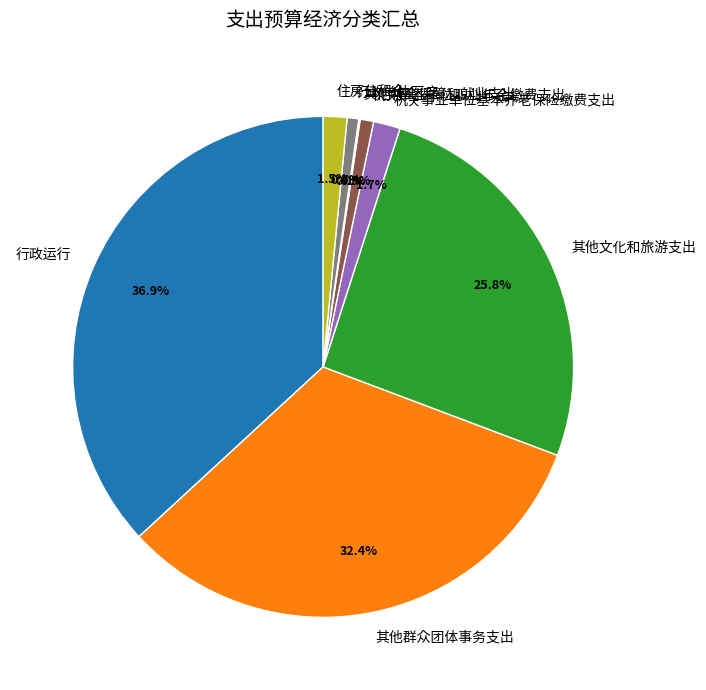

Which category has the biggest portion of the pie?

行政运行